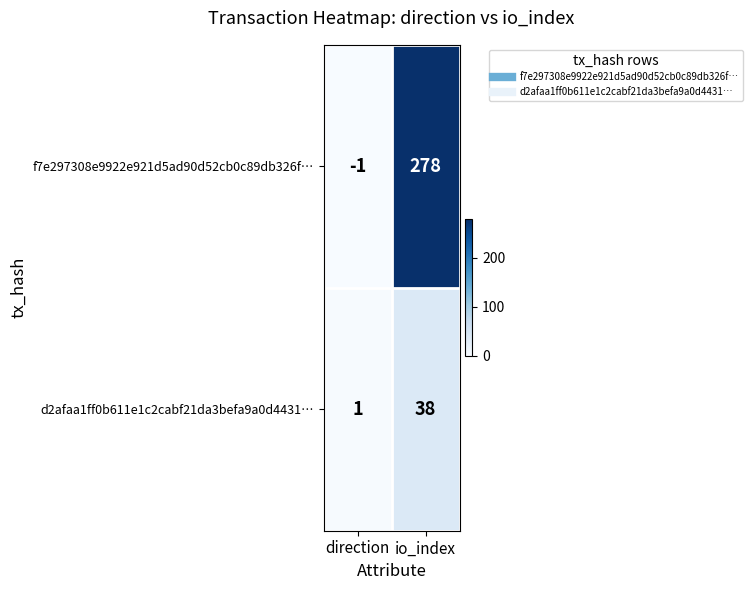

Which series has the largest range (max minus min)?

f7e297308e9922e921d5ad90d52cb0c89db326f…